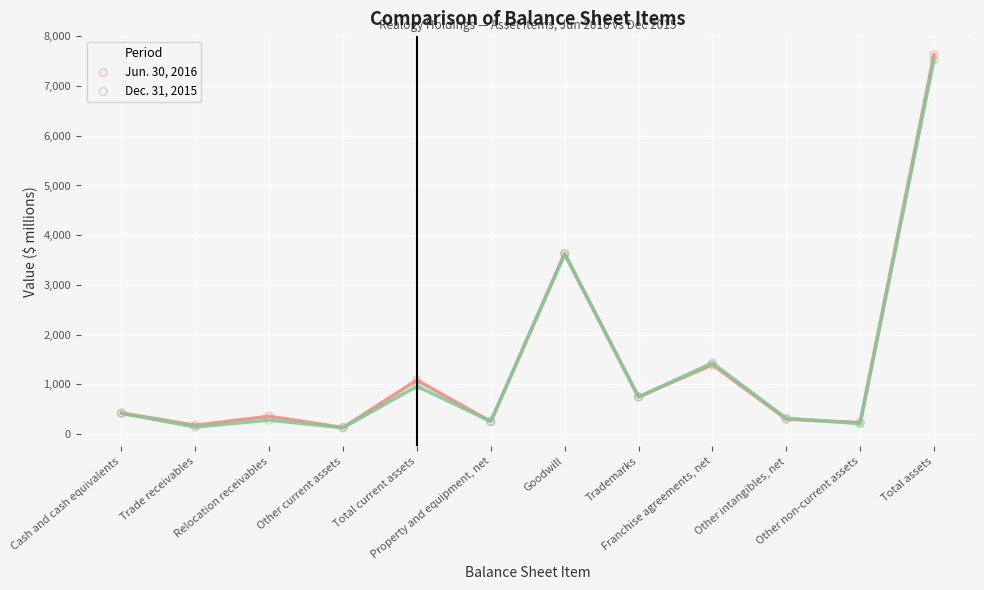

What is the greatest value displayed?

7630